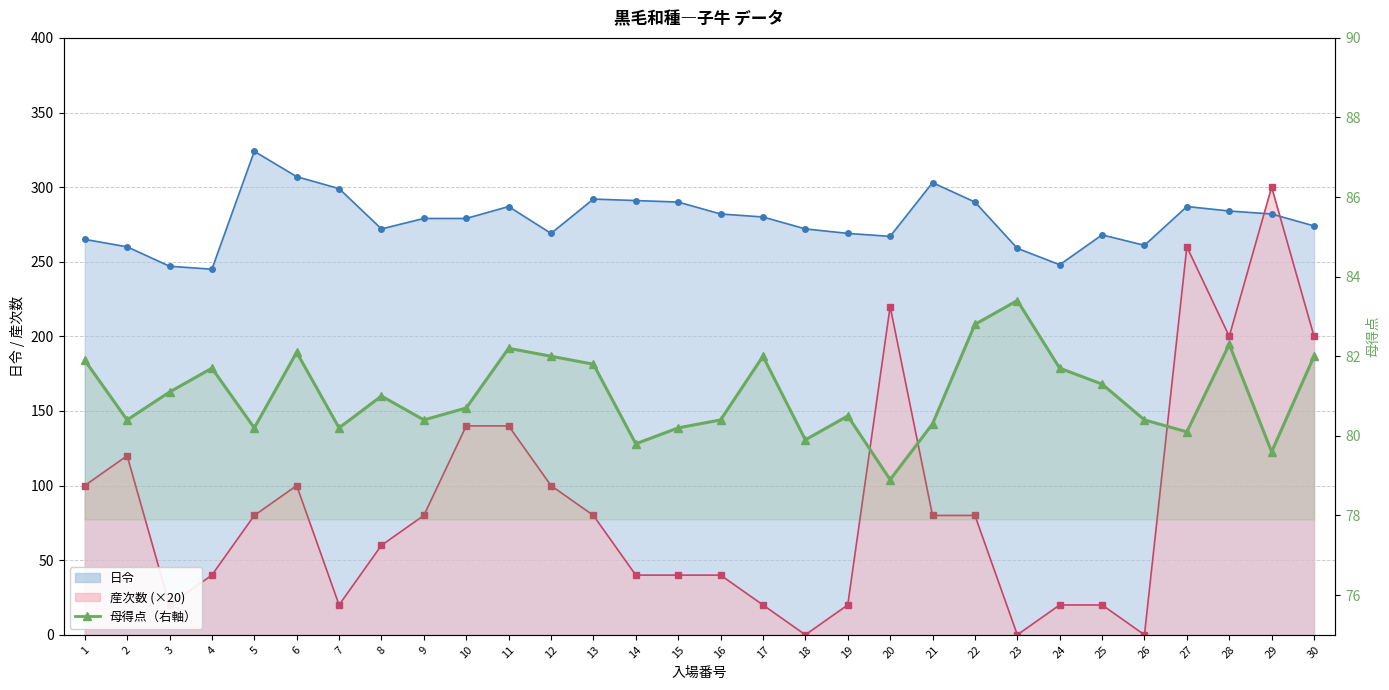

The value at 21 is 80.3. True or false?

True